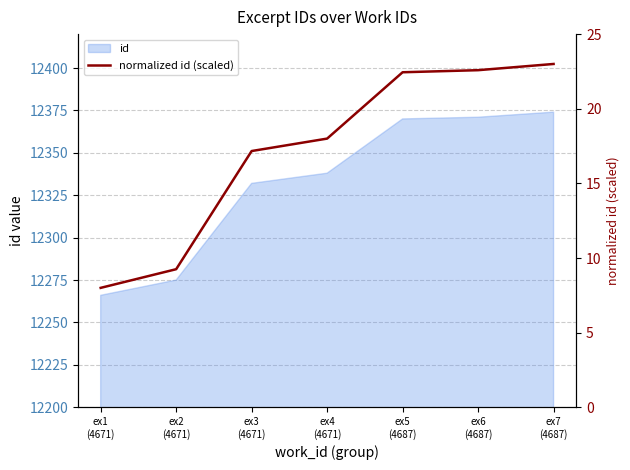

What position from the right is ex6
(4687)?

2